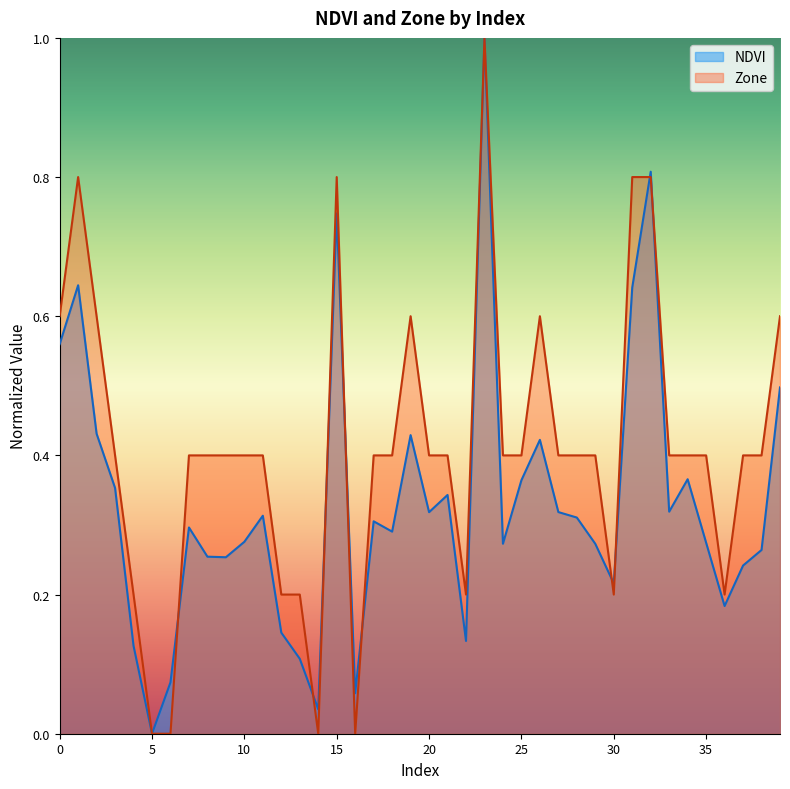

True or false: NDVI has a value of 0.0 at 6.

False